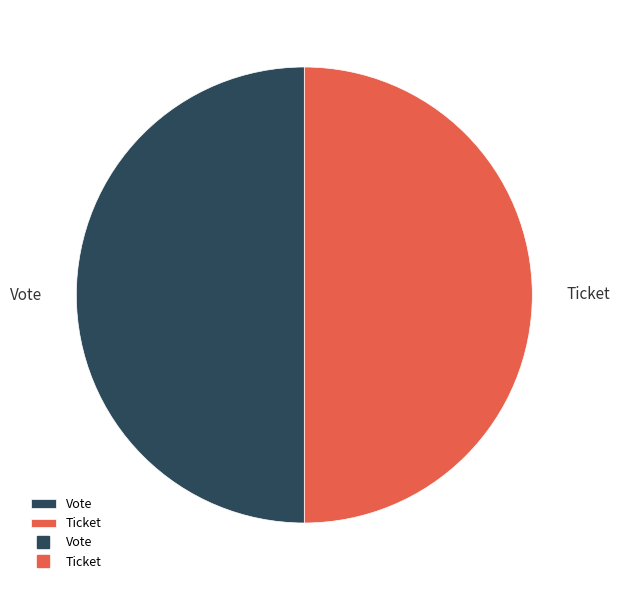

How many segments does this pie chart have?

2